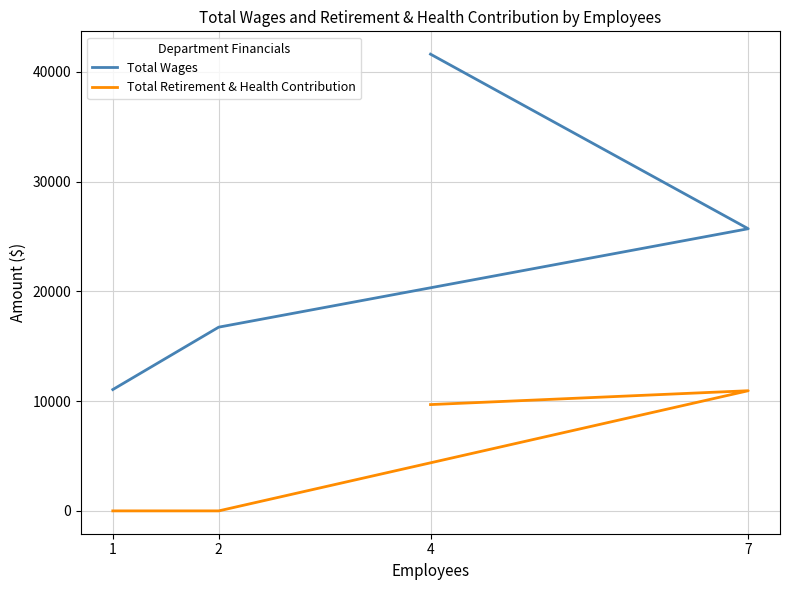

True or false: Total Retirement & Health Contribution has a value of 9682 at 4.

True